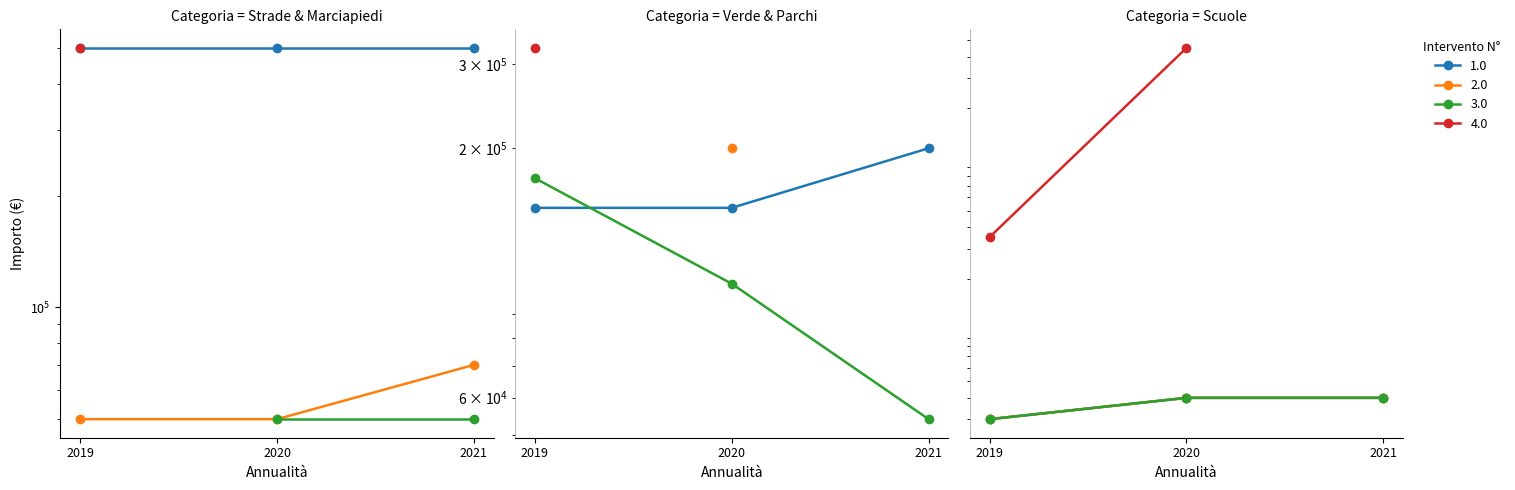

How many Terzo anno 2021 values are between 50000 and 70000?

3